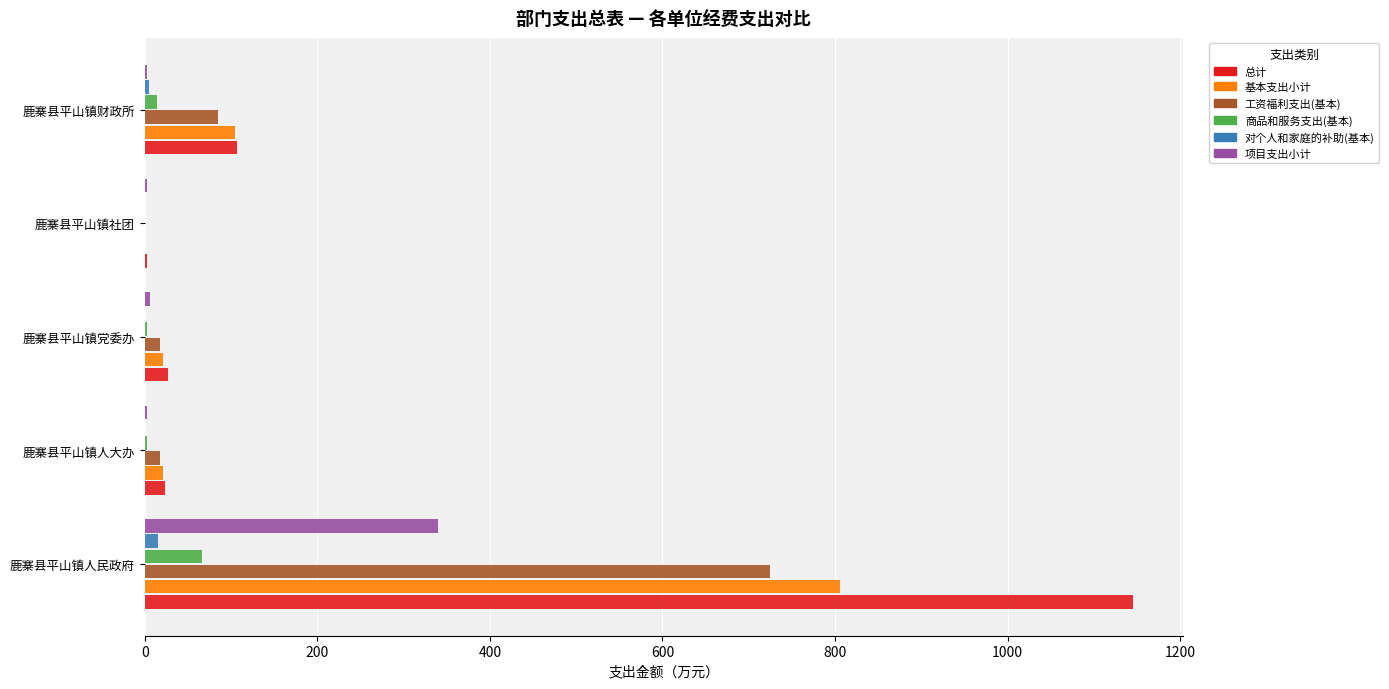

The value of 商品和服务支出(基本) at 鹿寨县平山镇社团 is -39.9. True or false?

False